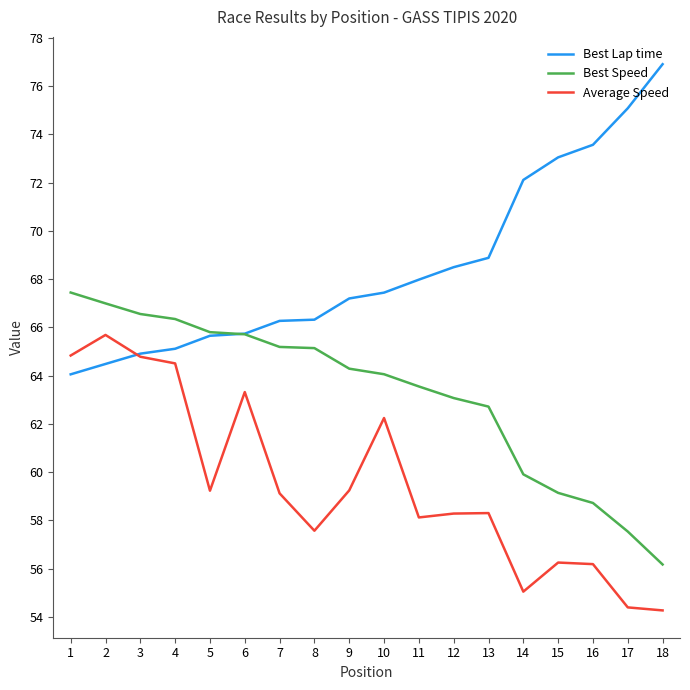

Which series has the largest total across all categories?

Best Lap time